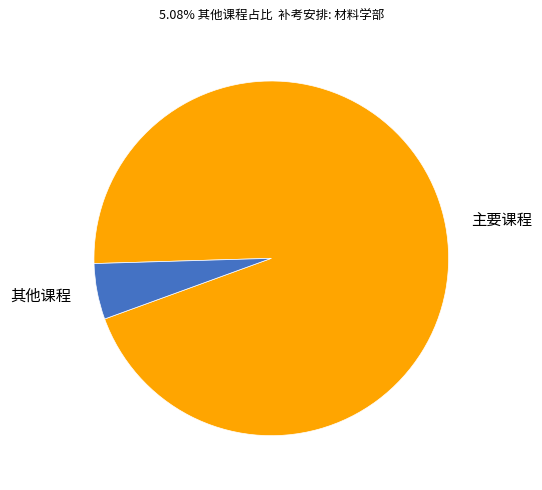

What is the majority slice?

主要课程